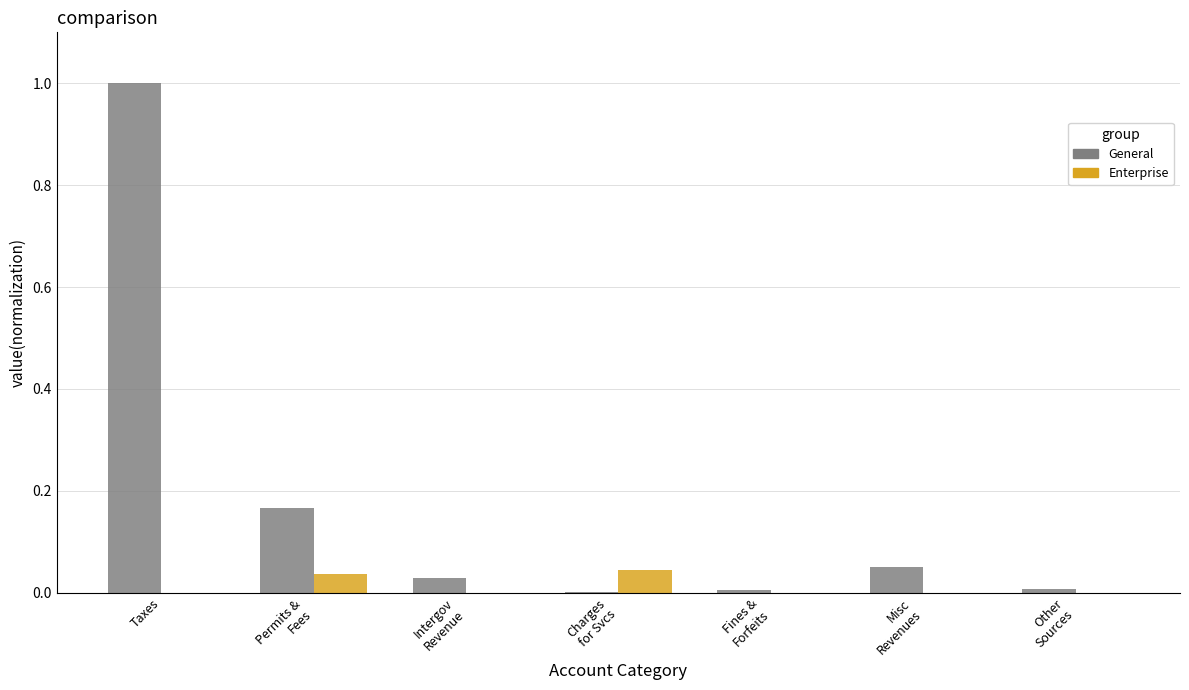

How many groups of bars are there?

7